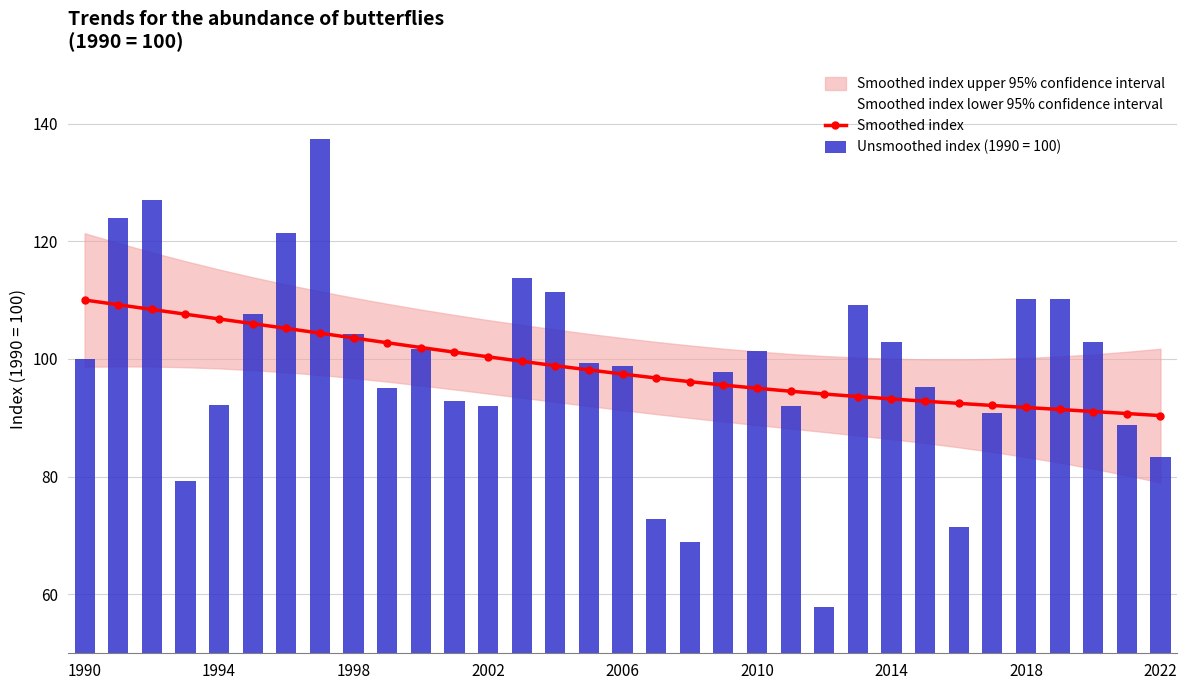

Which label corresponds to the largest value in the chart?

1990